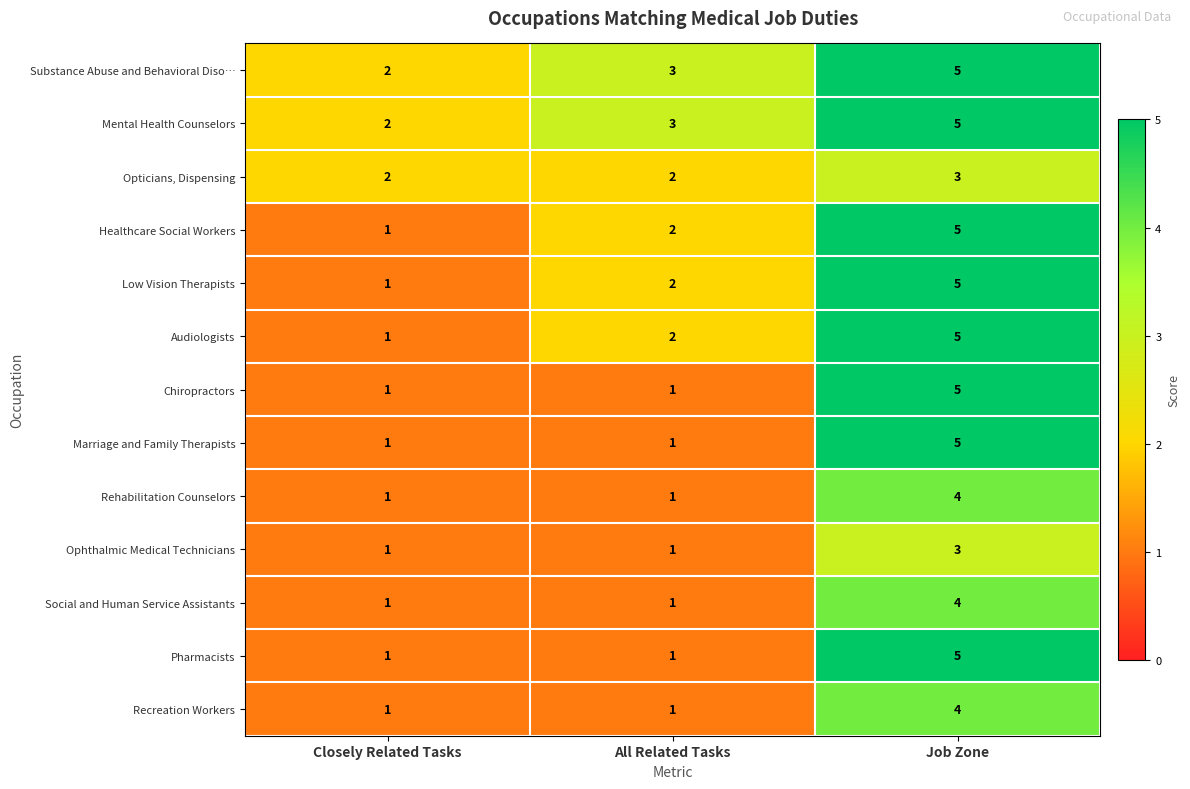

What is the total value across all series at Job Zone?

58